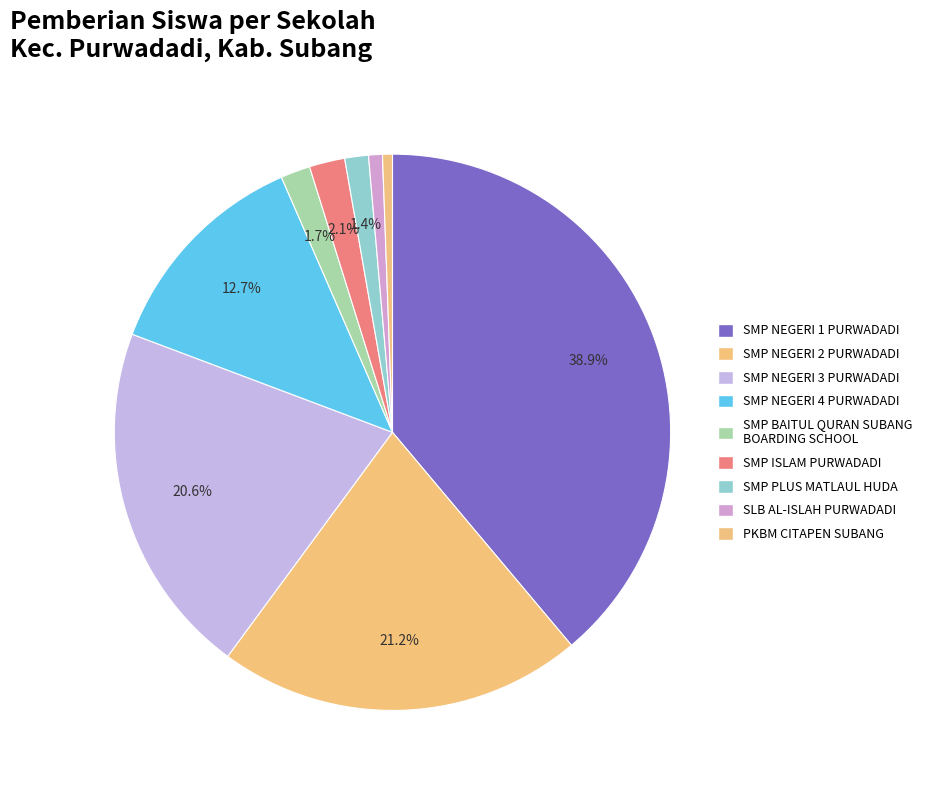

What percentage do SMP NEGERI 1 PURWADADI and SMP PLUS MATLAUL HUDA together represent?

40.3%